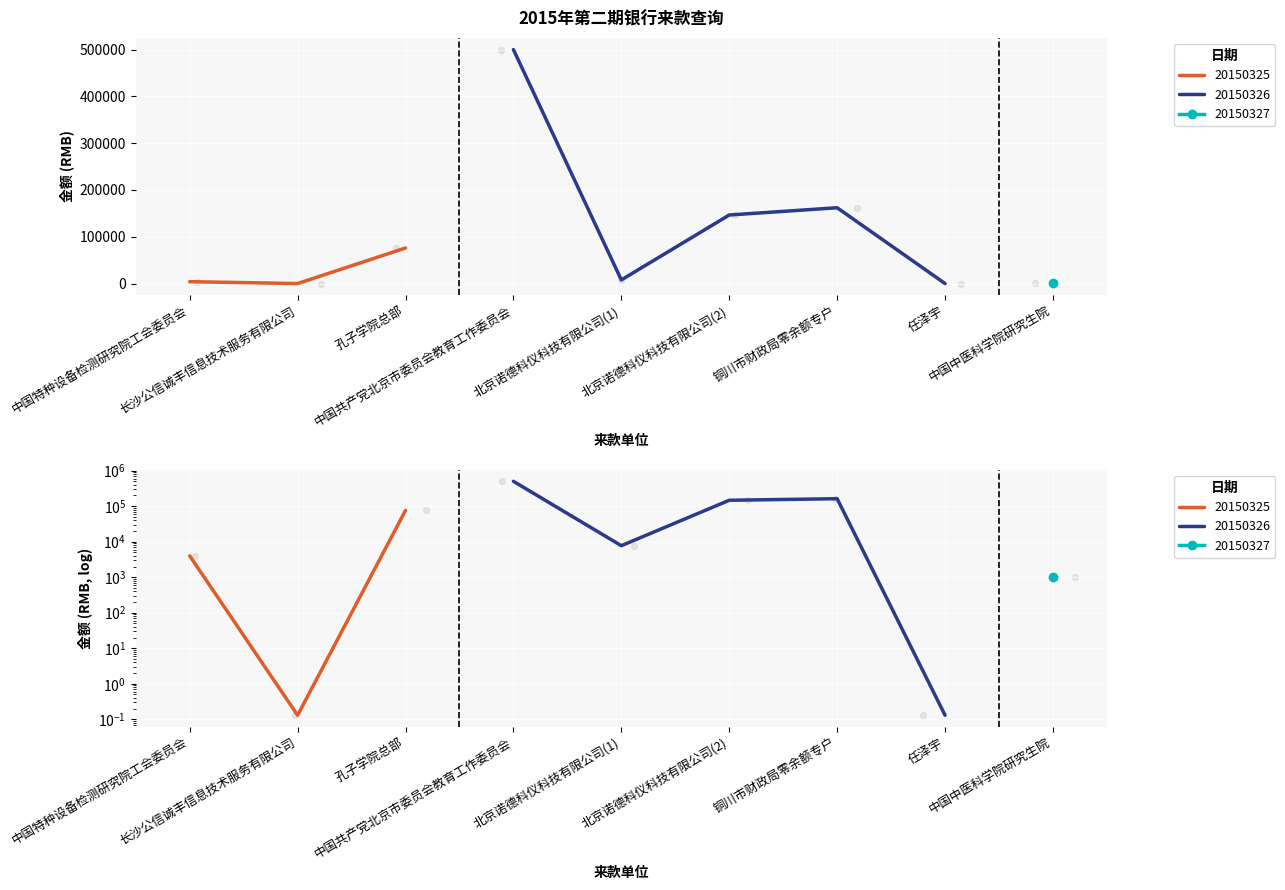

What is the change in value from 北京诺德科仪科技有限公司(1) to 中国中医科学院研究生院?

-6710.0